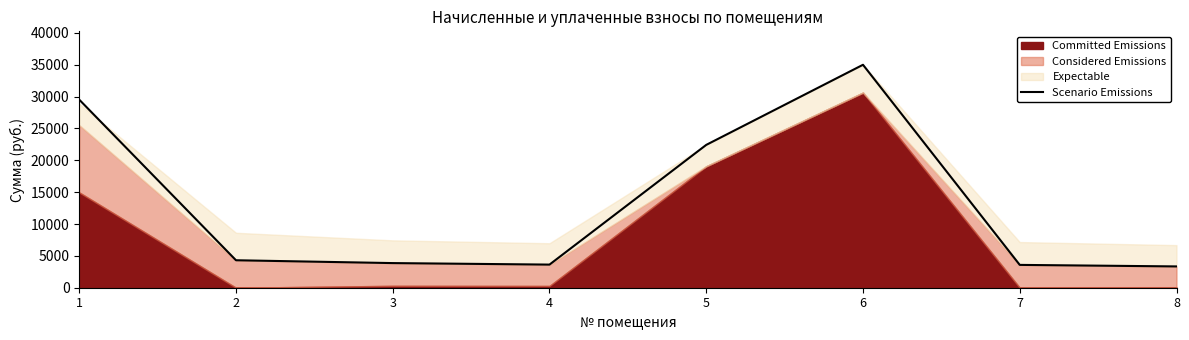

What is the maximum value for Scenario Emissions?

34995.1